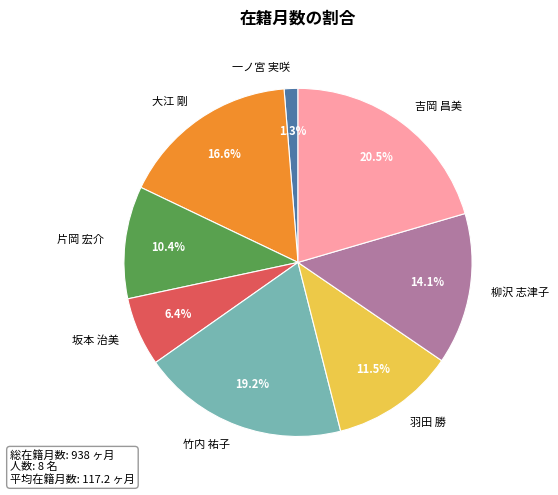

To the nearest percent, what percentage of the pie is 大江 剛?

17%